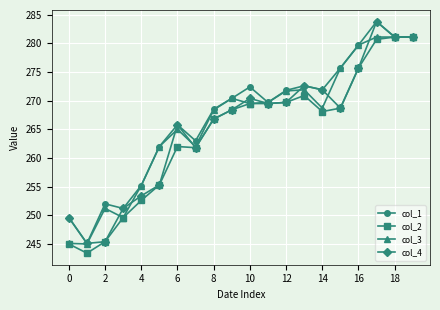

List the series in order of their overall mean, highest first.

col_1, col_3, col_4, col_2